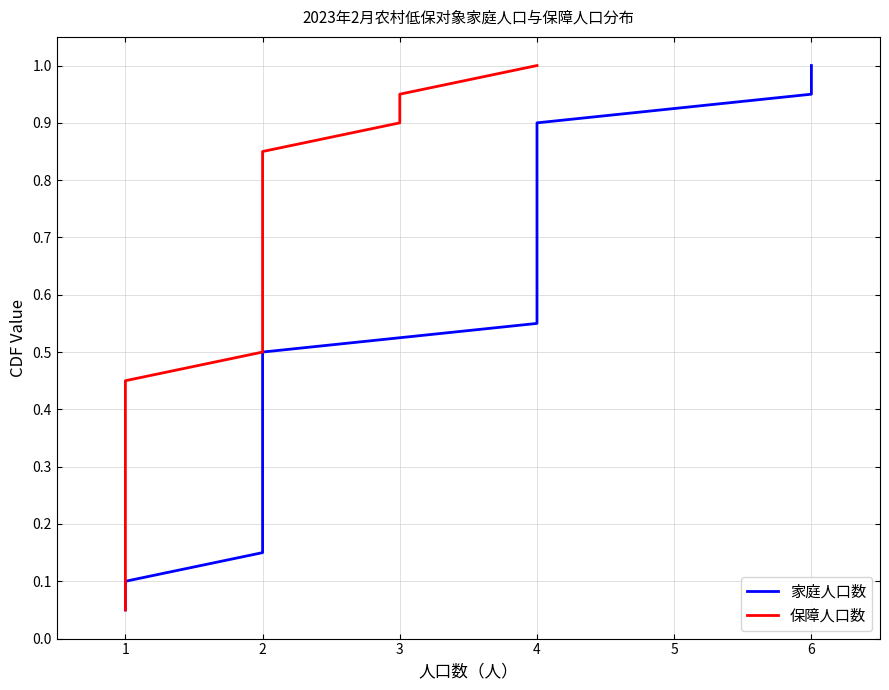

What is the difference between the maximum and minimum values in the 家庭人口数 series?

0.9